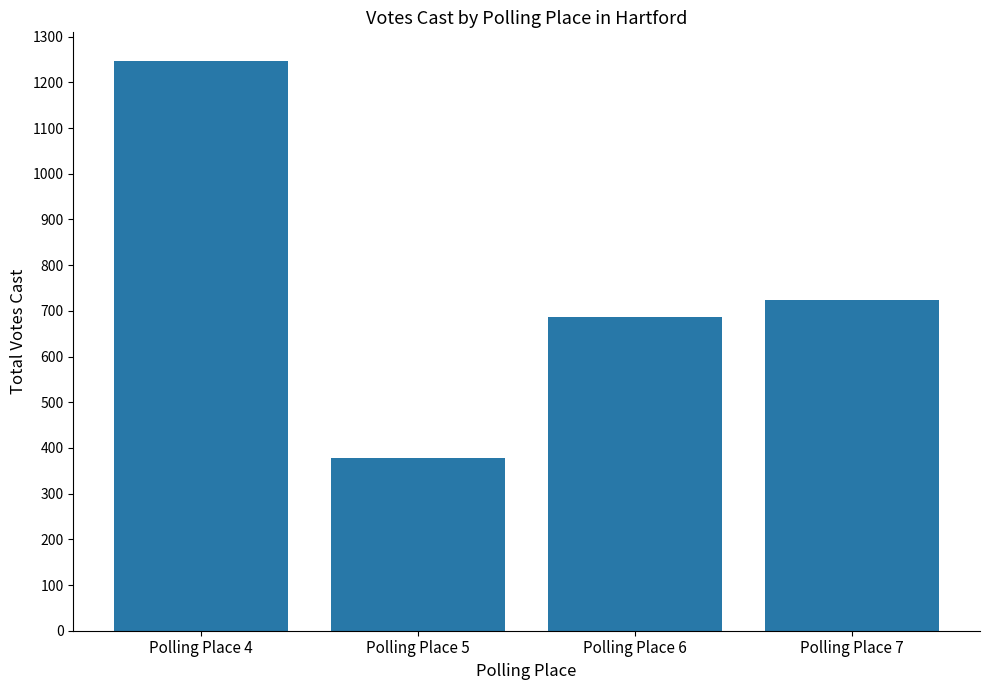

What is the average value?

759